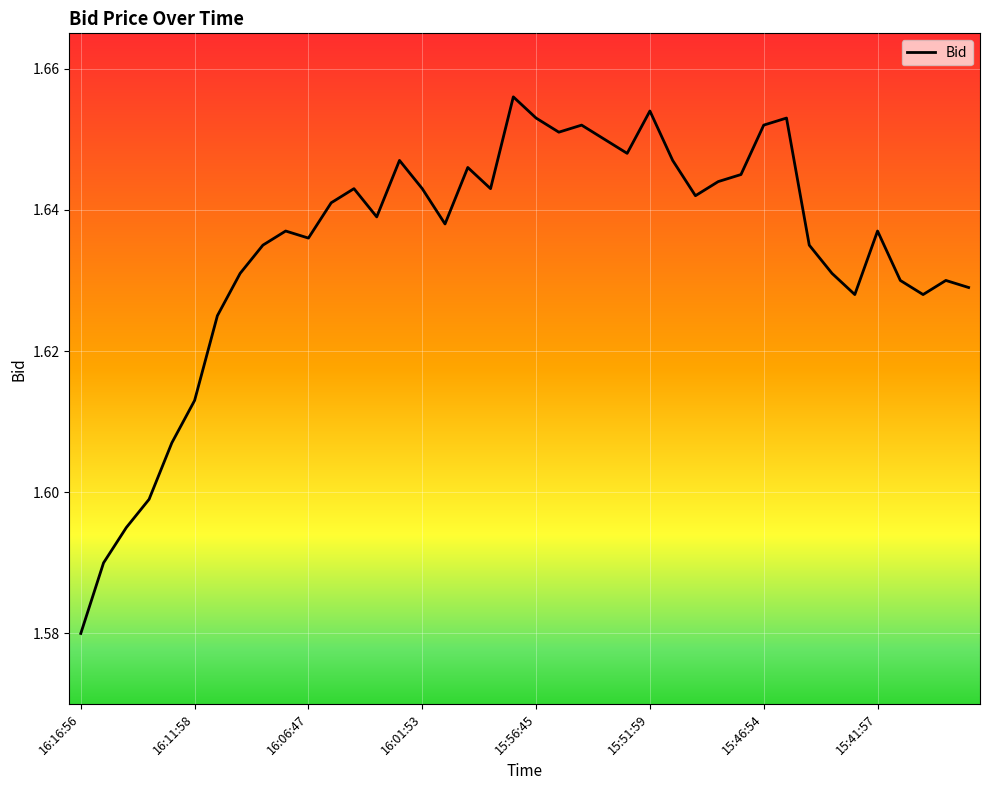

Count the values in the range 1 to 2.

40